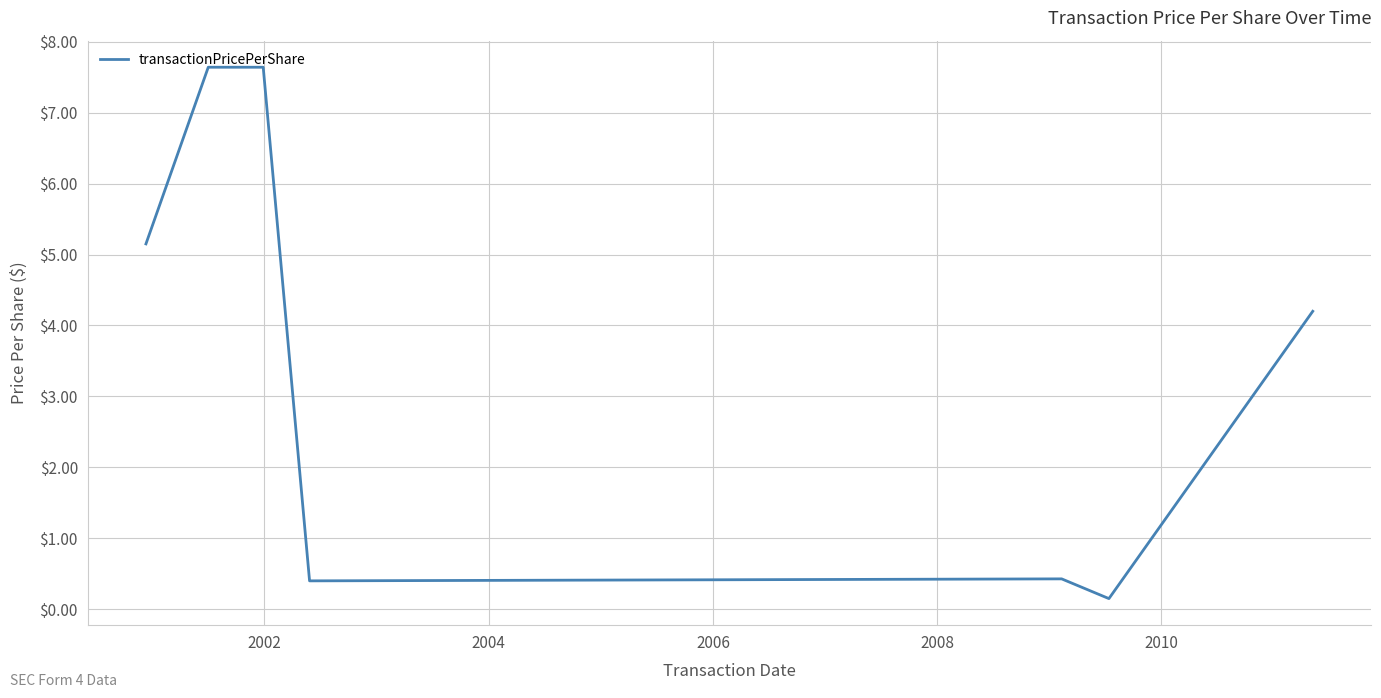

Does the chart display data point markers on the line(s)?

No